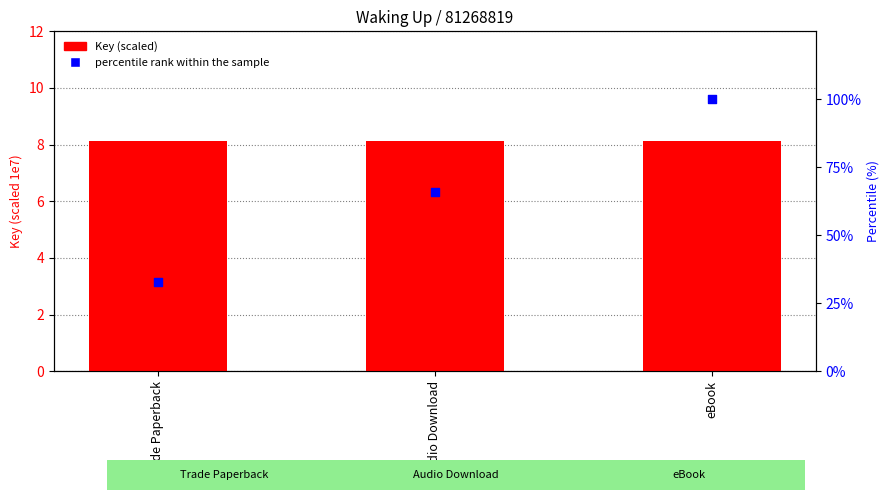

Which series has the widest spread of Y values?

percentile rank within the sample